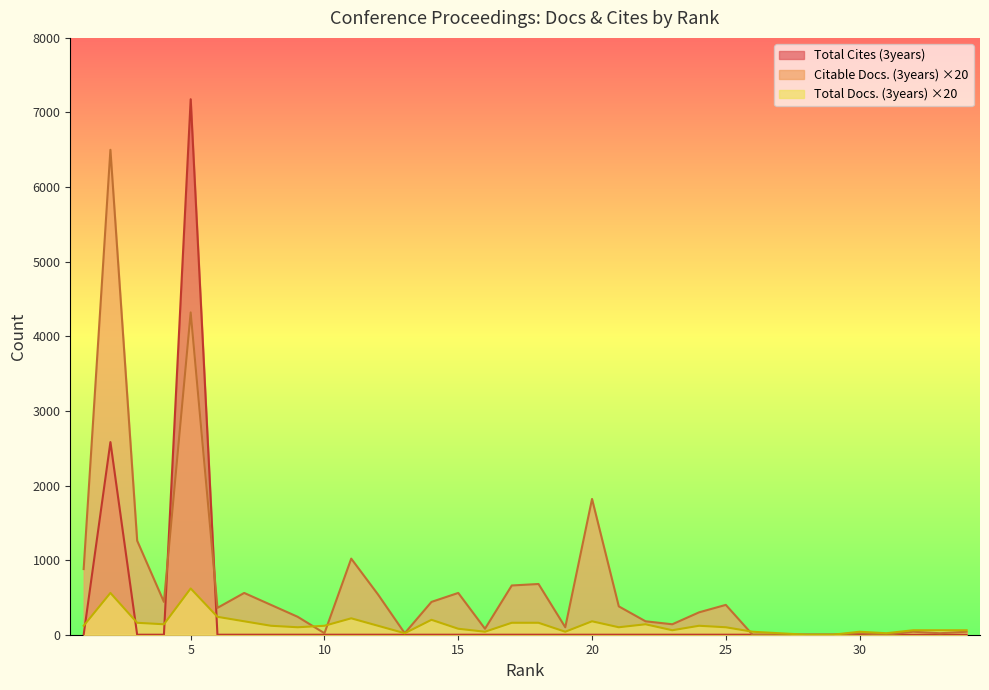

After their last crossing, which series has the higher values: Total Docs. (3years) or Citable Docs. (3years)?

Total Docs. (3years)